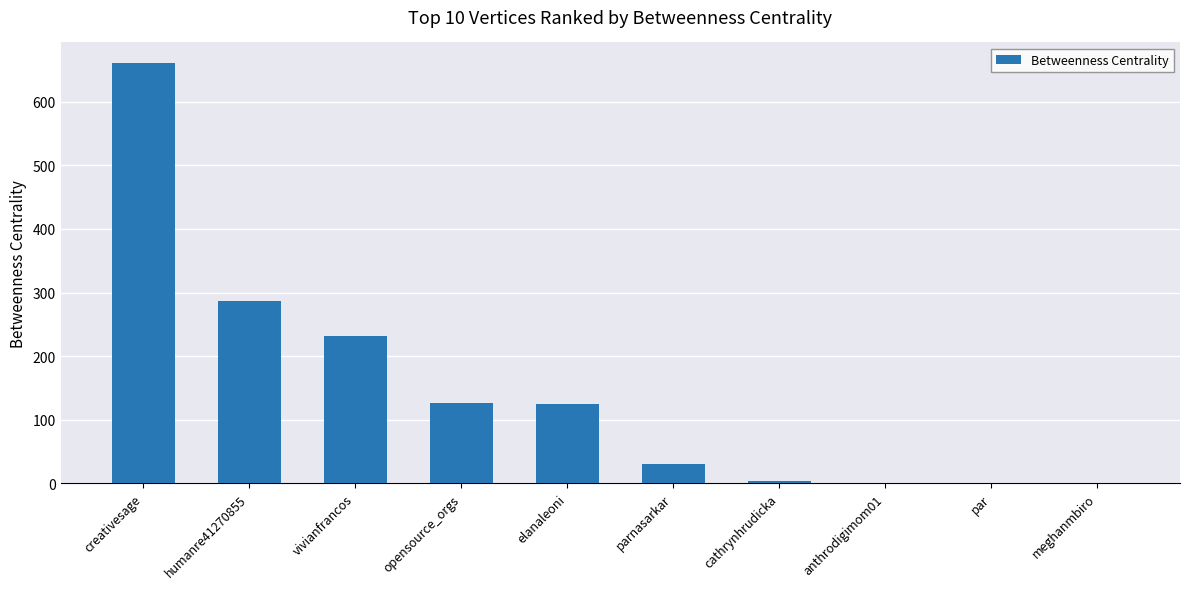

How many series are shown in this chart?

1